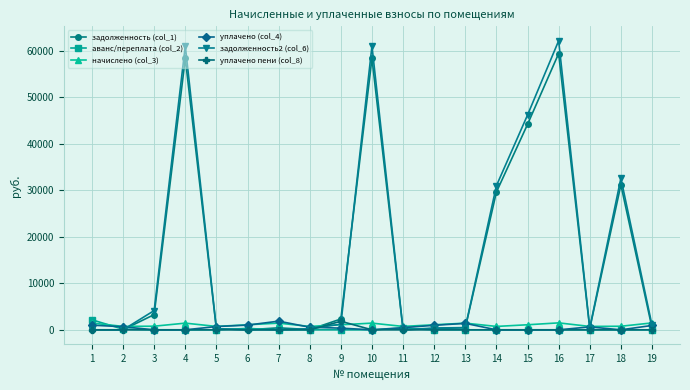

Where is the first local maximum for начислено (col_3)?

4